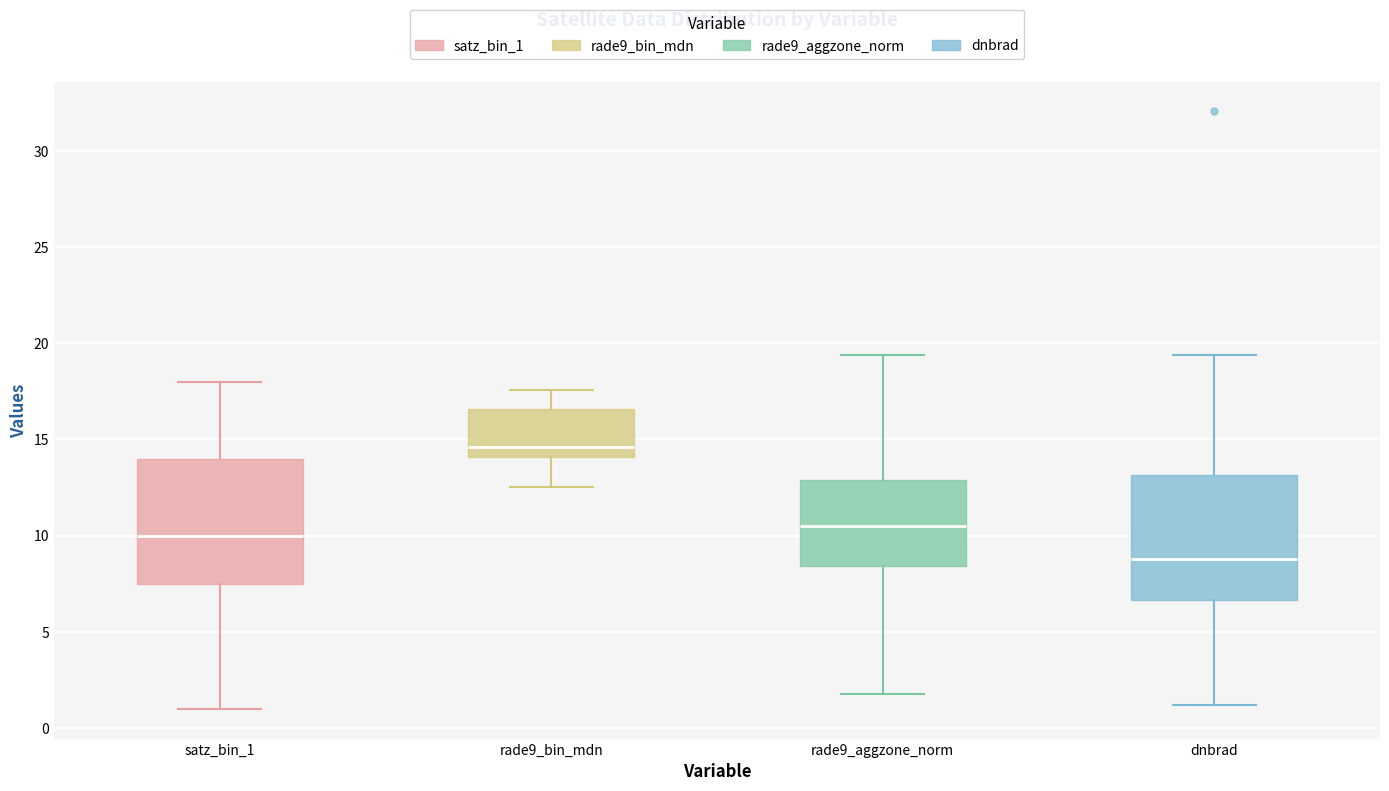

Which box has the lowest median line?

dnbrad